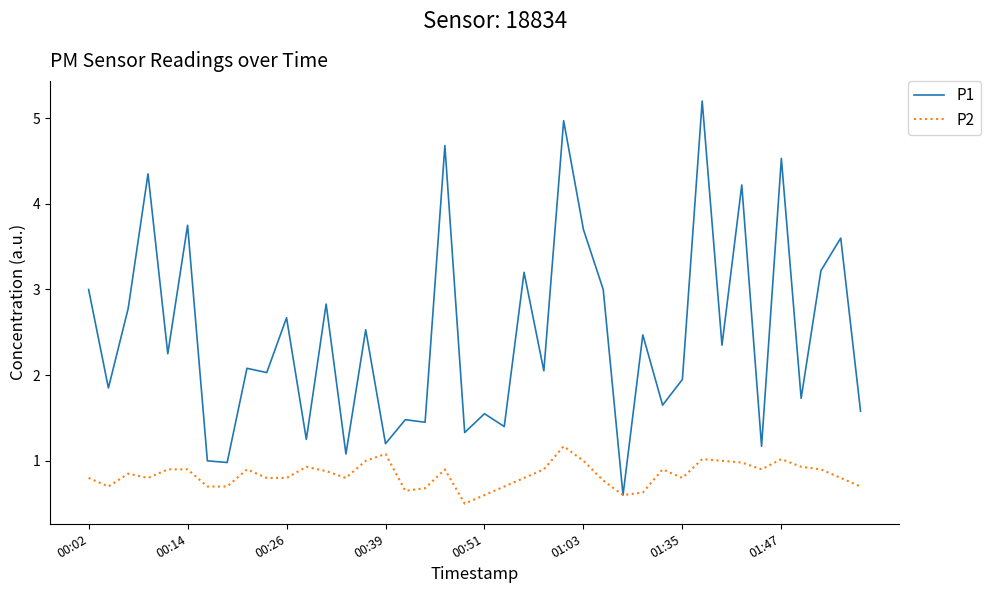

What is the highest value of the P2 series?

1.2